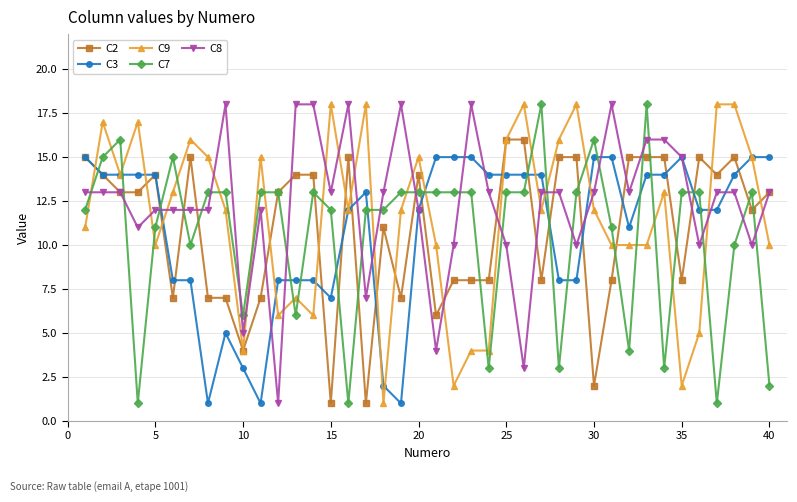

Which series ends up on top after the final intersection of C7 and C3?

C3